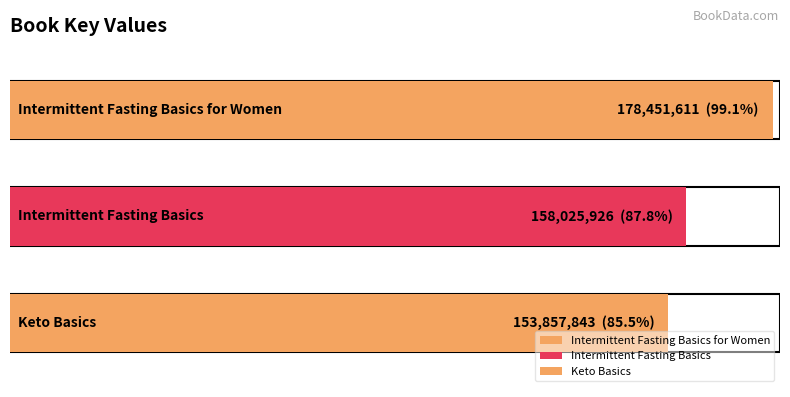

What is the ratio of the value at Intermittent Fasting Basics for Women to the value at Intermittent Fasting Basics?

1.1